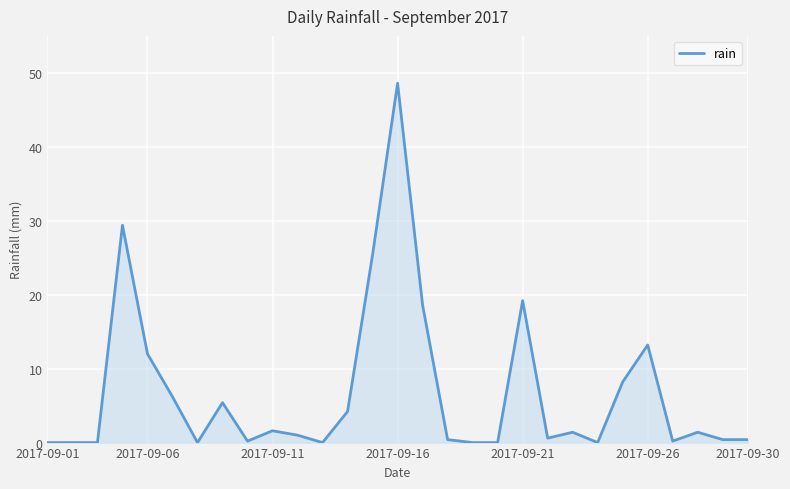

How many values are below 1?

14